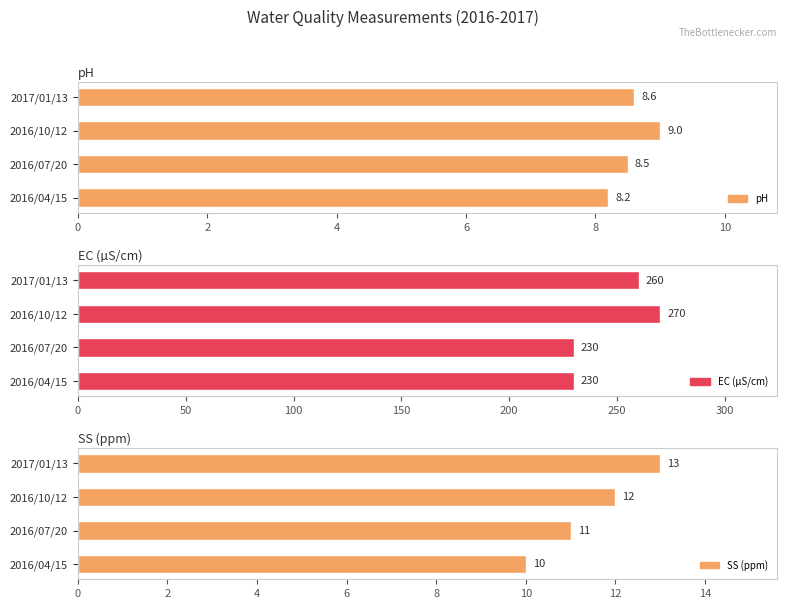

What is the lowest value of the SS (ppm) series?

10.0